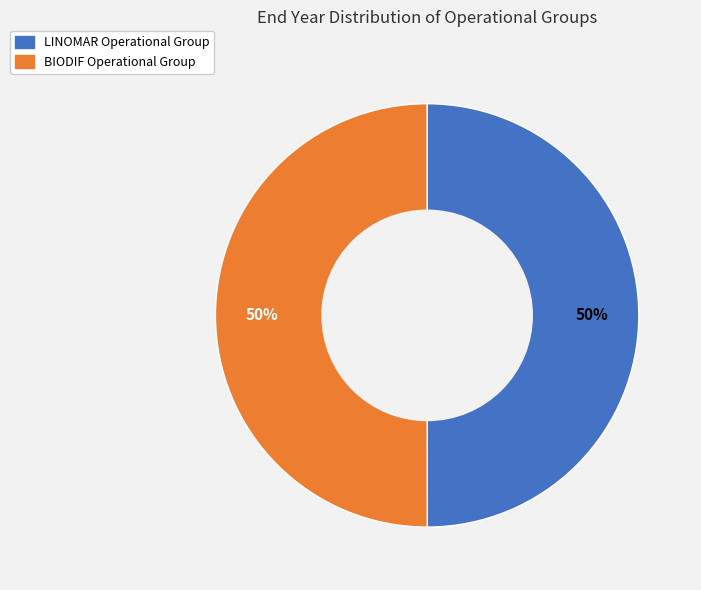

The LINOMAR Operational Group slice represents 50% of the pie. True or false?

True